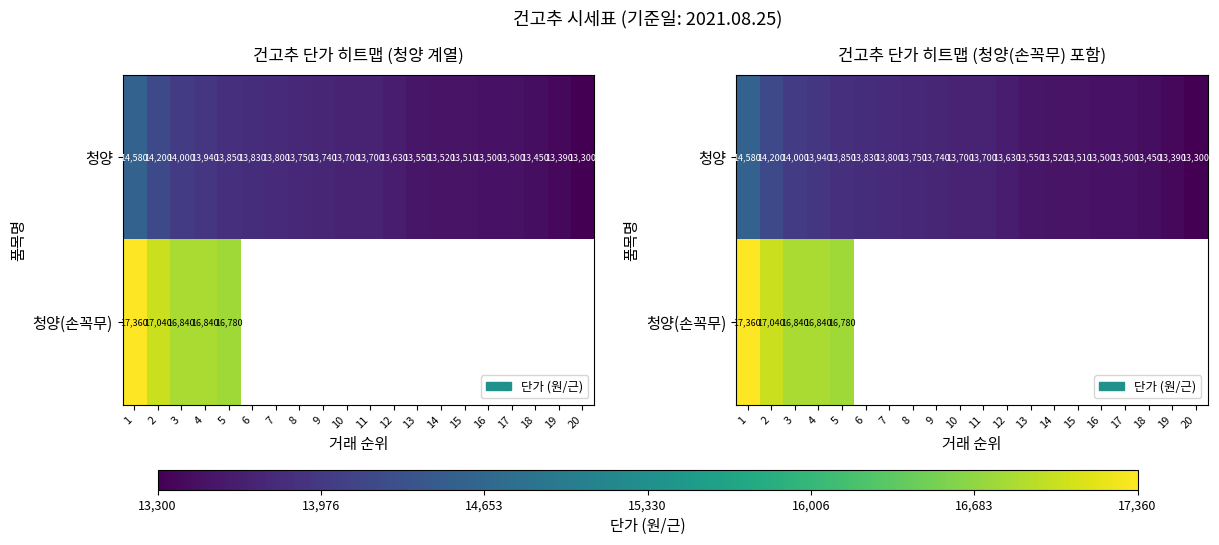

What is the difference between the maximum and minimum values in the 청양(손꼭무) series?

580.0